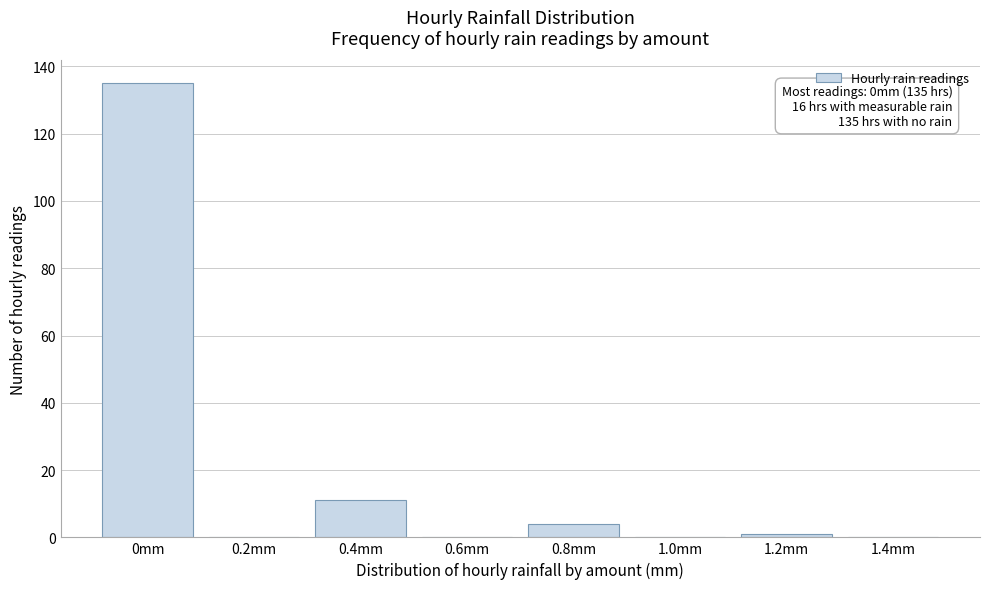

Reading left to right, list all the values displayed in this chart.

0mm=135	0.2mm=0	0.4mm=11	0.6mm=0	0.8mm=4	1.0mm=0	1.2mm=1	1.4mm=0